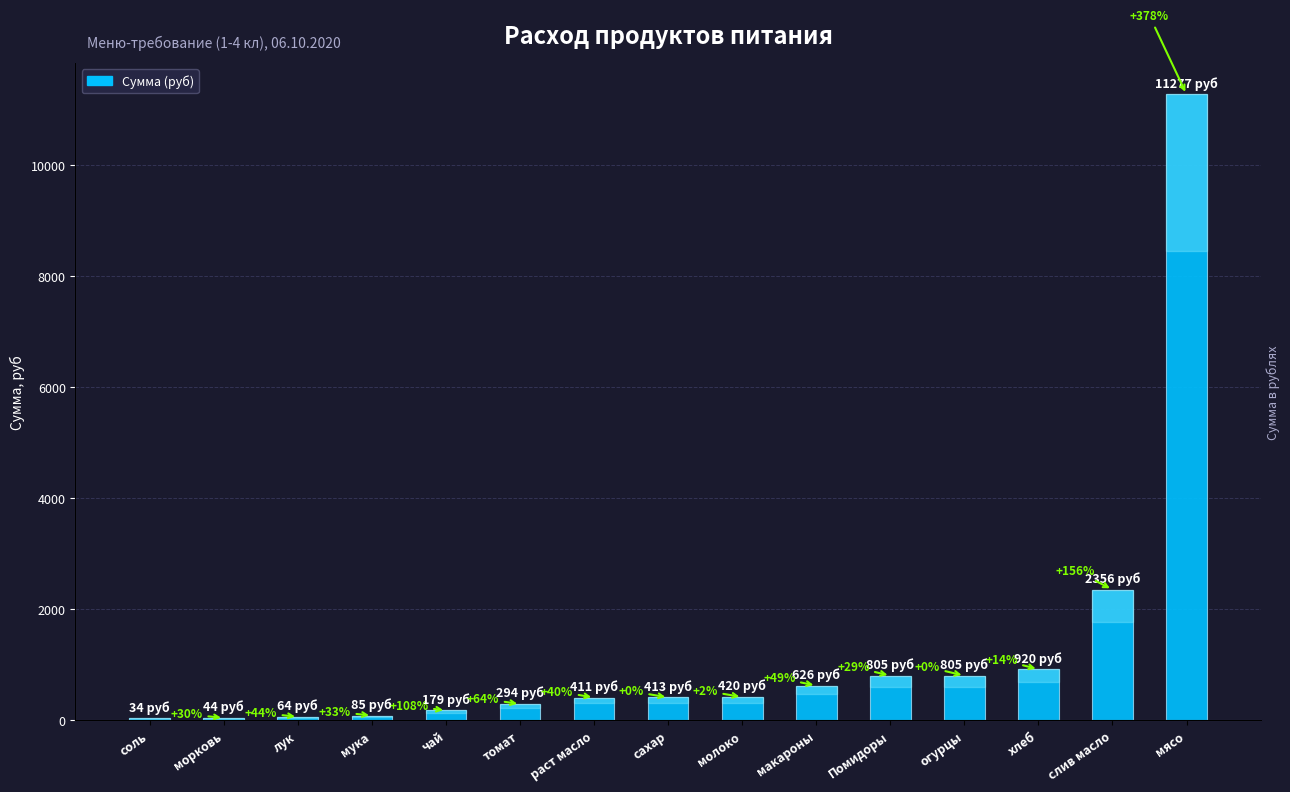

What is the label of the 12th bar from the left?

огурцы